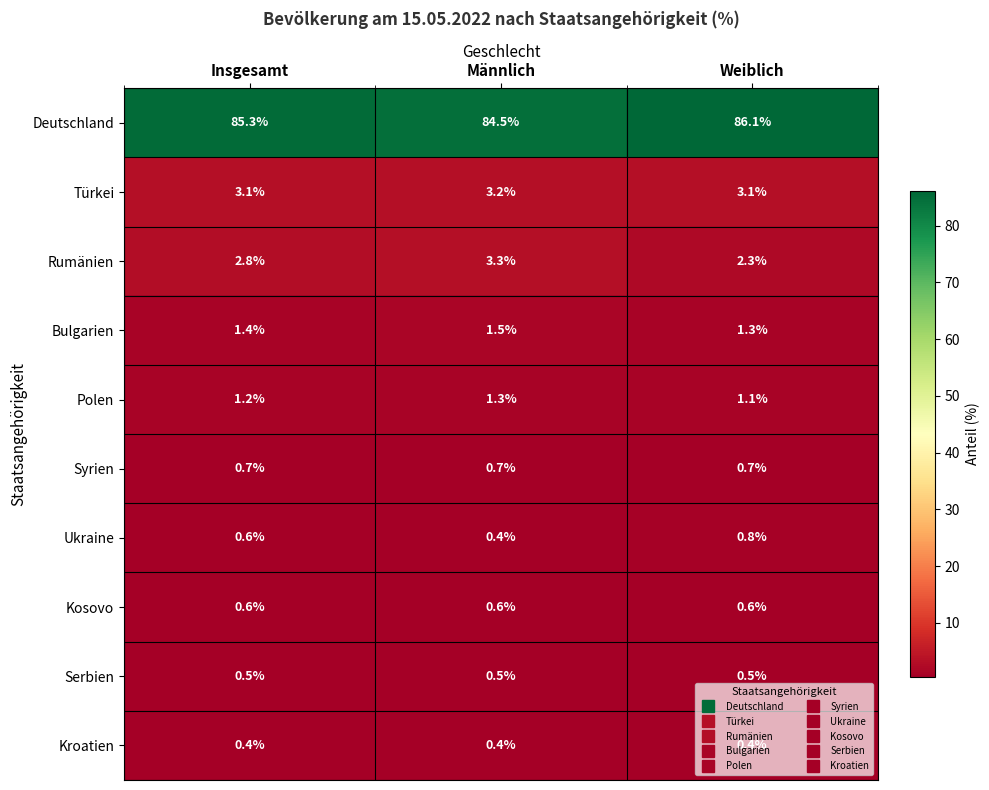

Which series has the largest total across all categories?

Deutschland